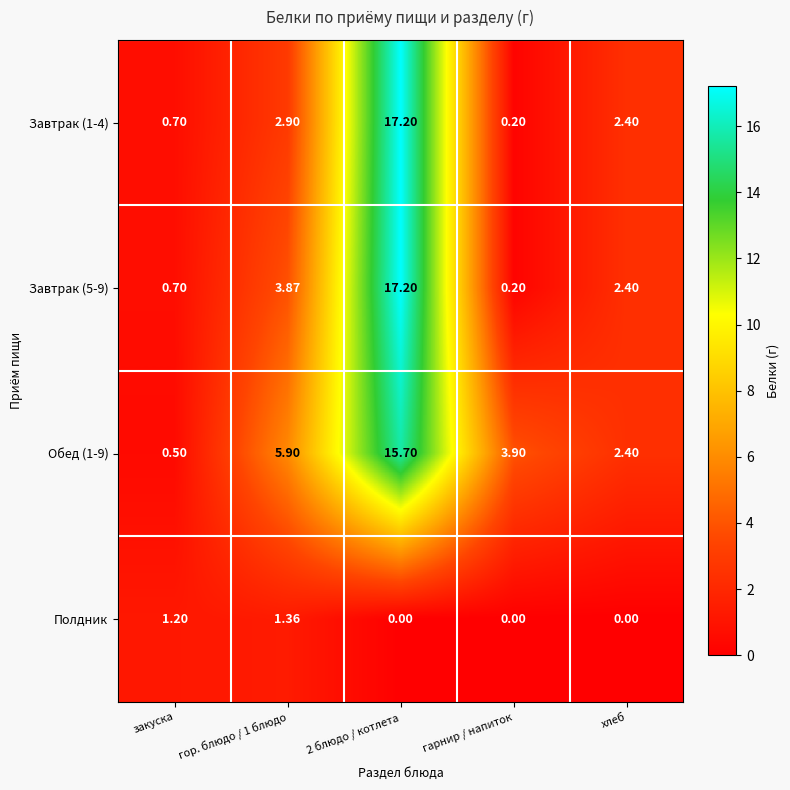

Is the value of Завтрак (1-4) at 2 блюдо / котлета greater than the value of Полдник at гор. блюдо / 1 блюдо?

Yes